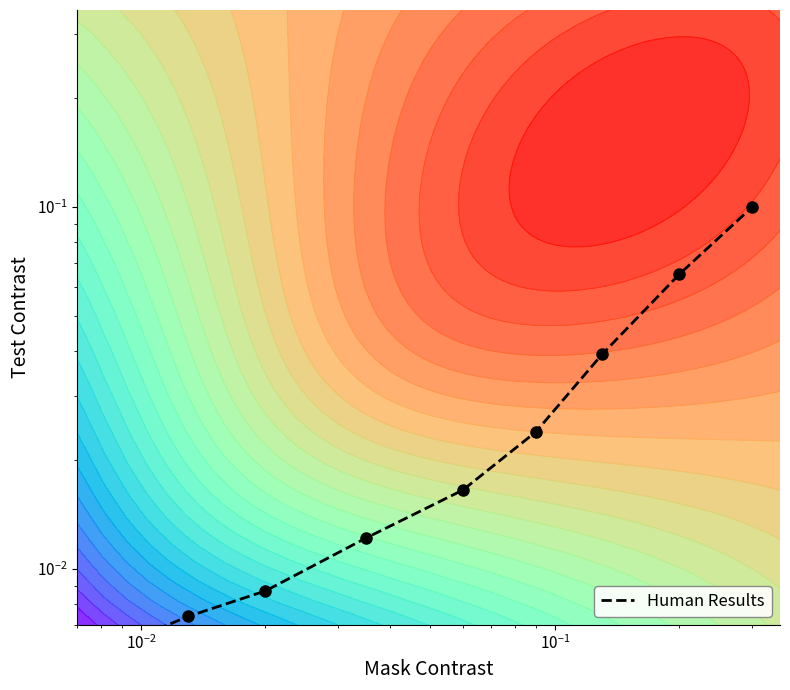

What is the maximum value shown in the chart?

0.1